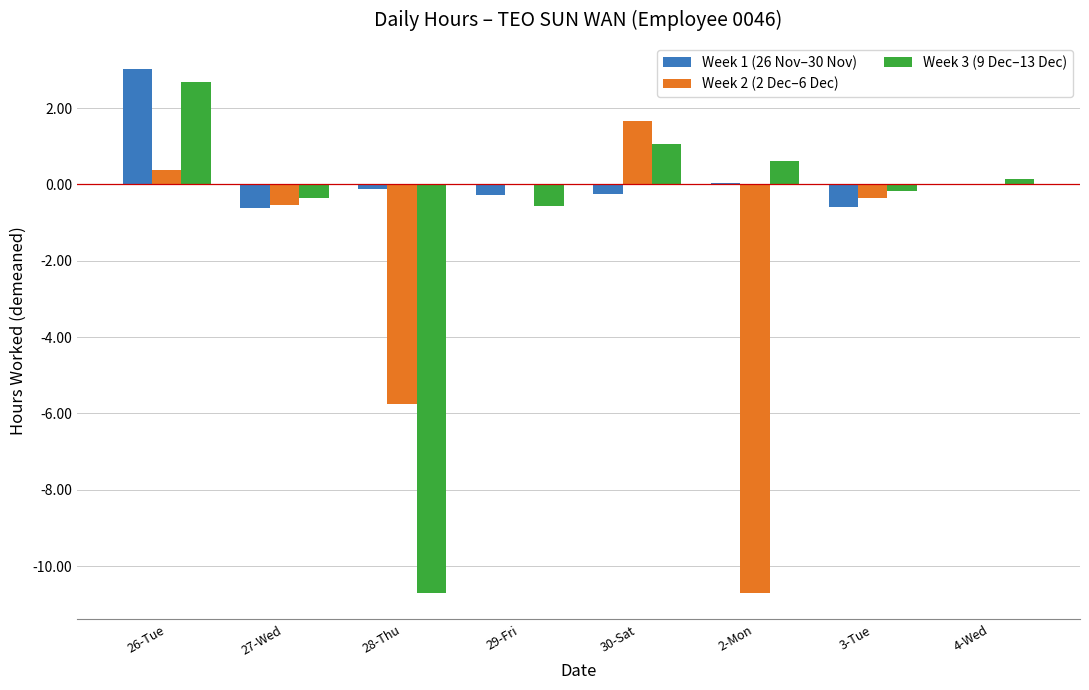

Which series has the largest total across all categories?

Week 1 (26 Nov–30 Nov)